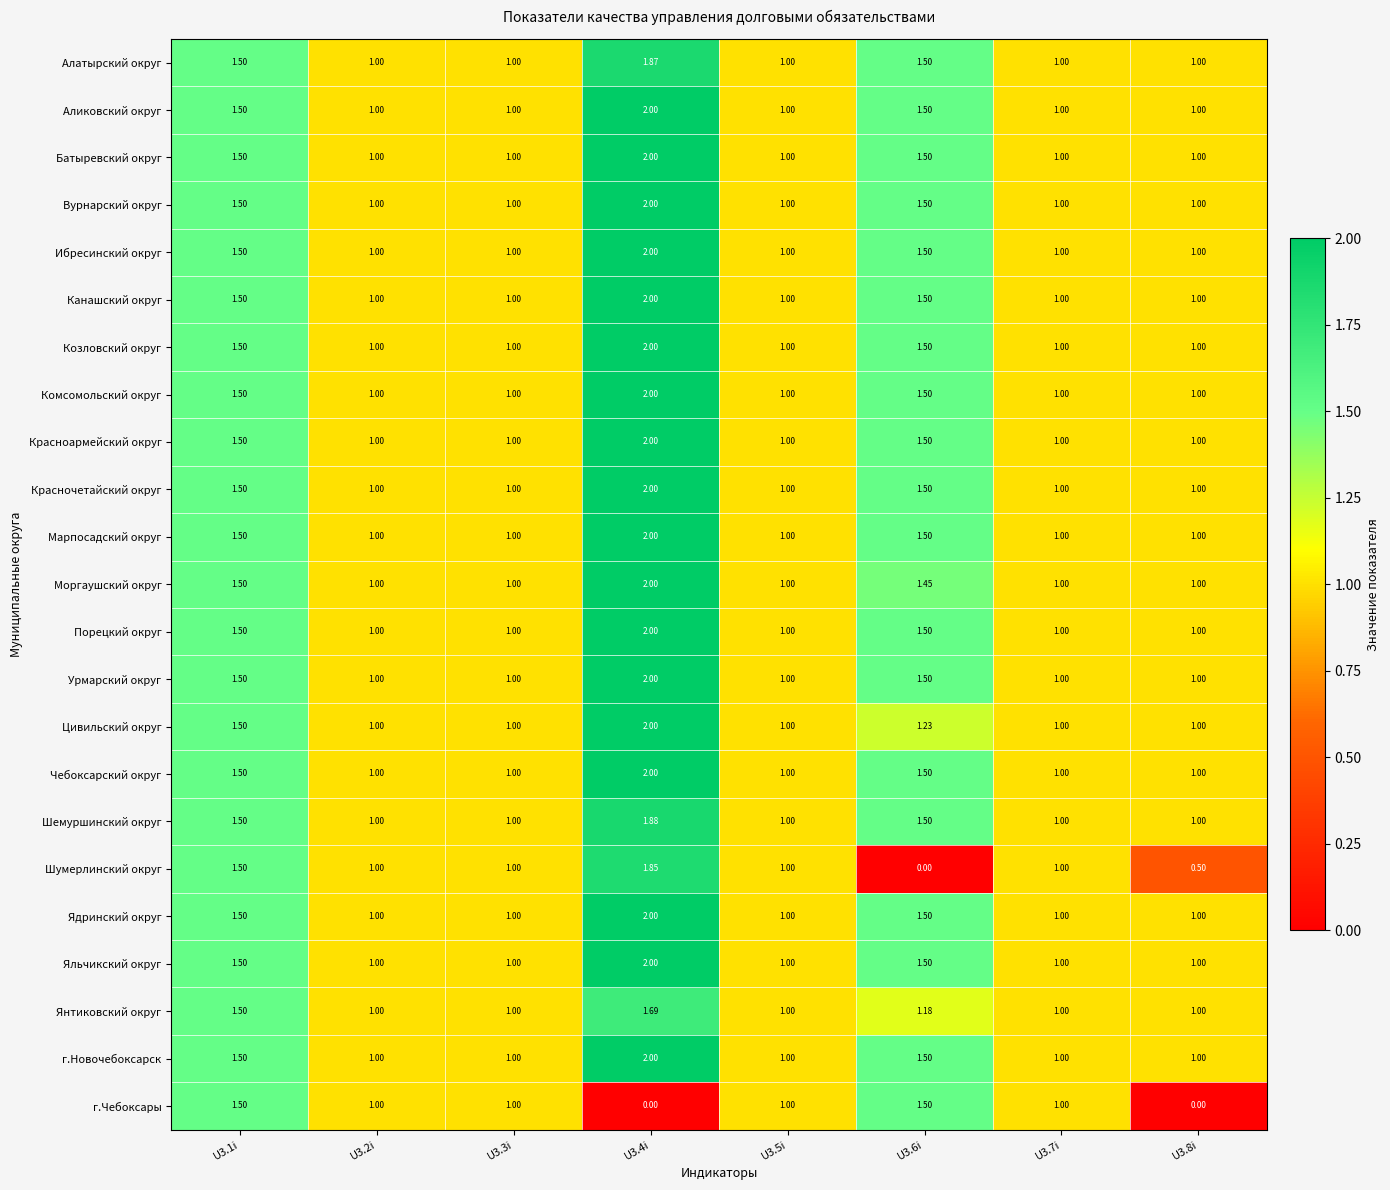

What is the spread (max minus min) of values at U3.4i?

2.0